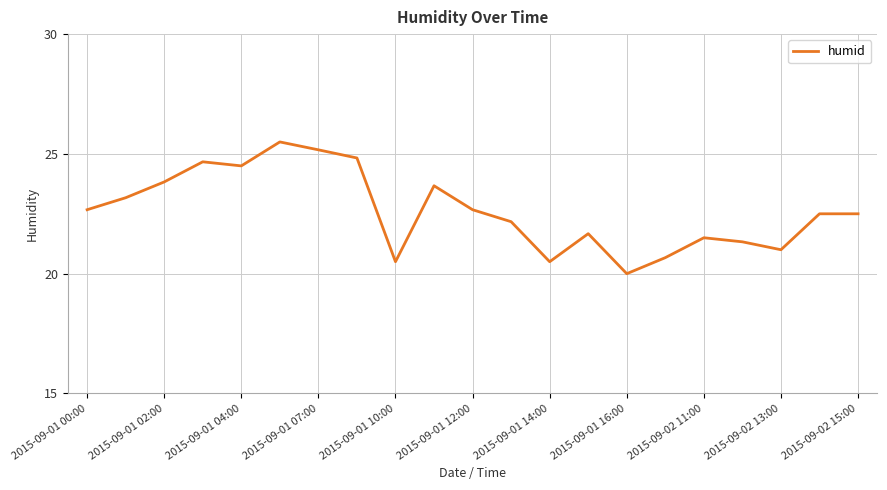

What is the maximum value shown in the chart?

25.5